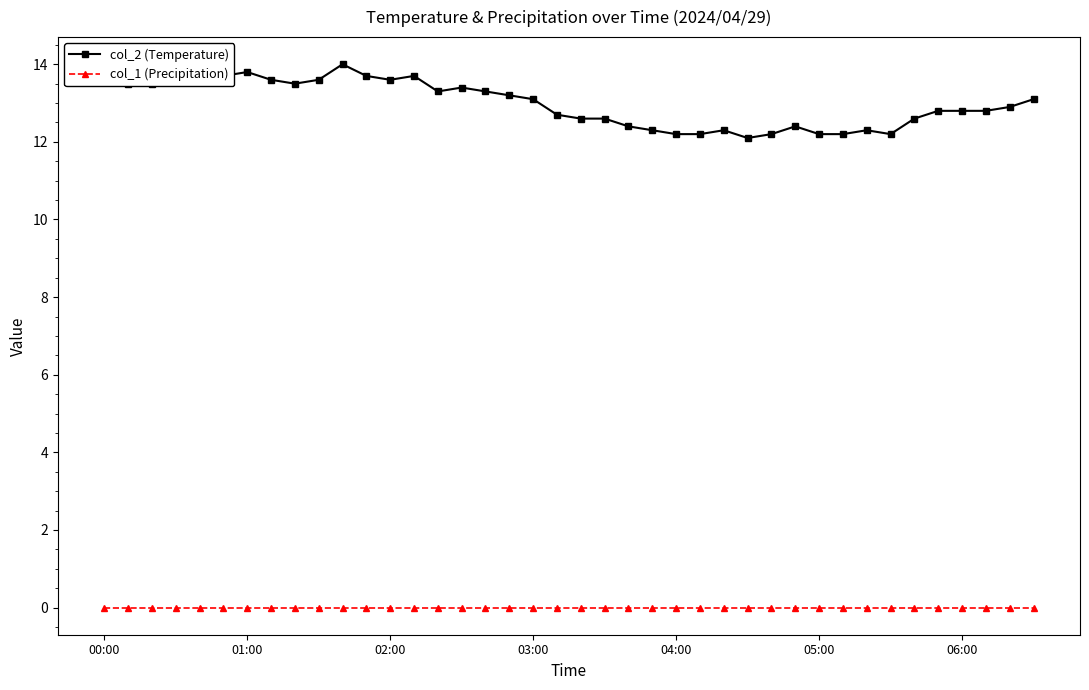

How many categories are shown in the chart?

40